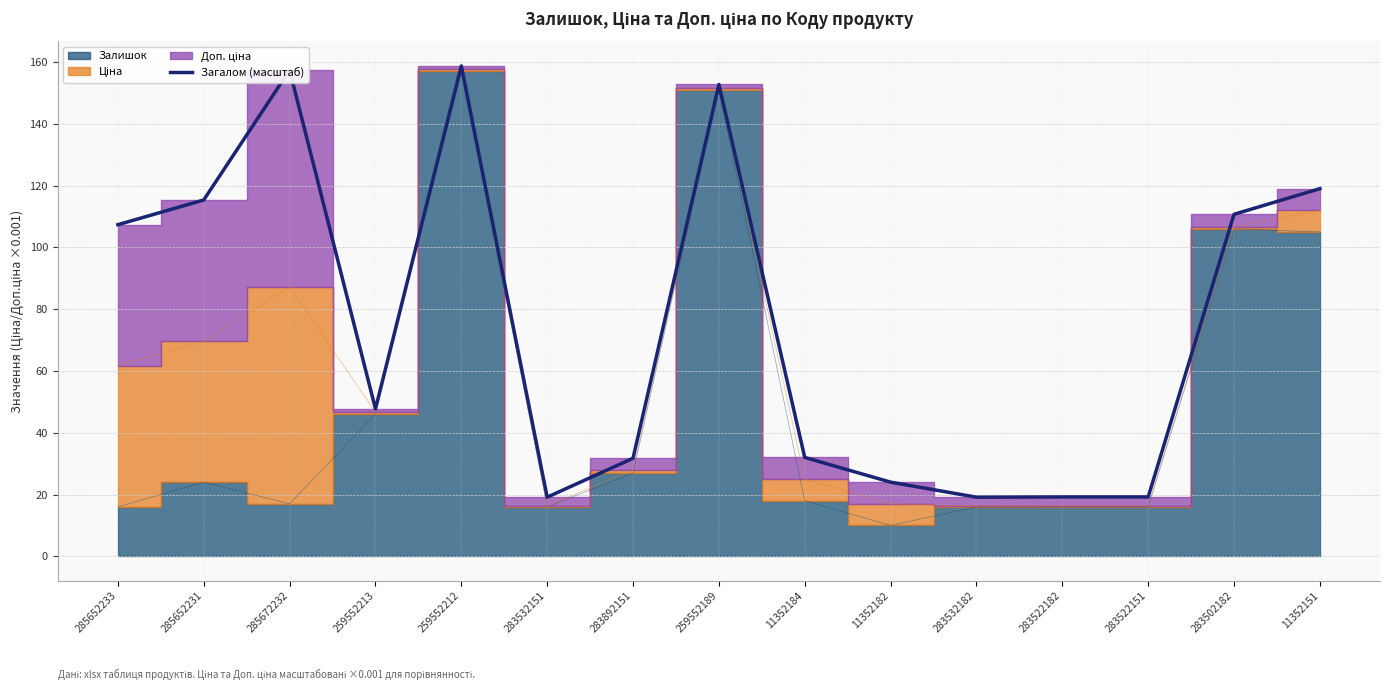

What position from the left is 283522151?

13